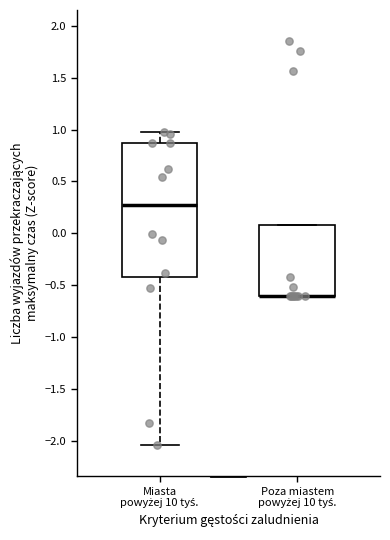

Which box is the tallest, from its lower edge to its upper edge?

Miasta powyżej 10 tyś.